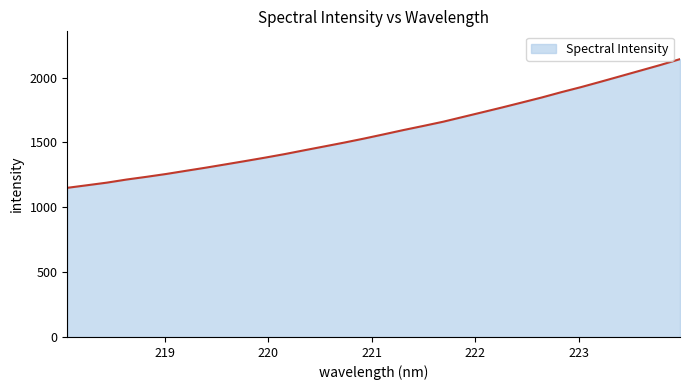

What is the difference between the maximum and minimum values?

992.1